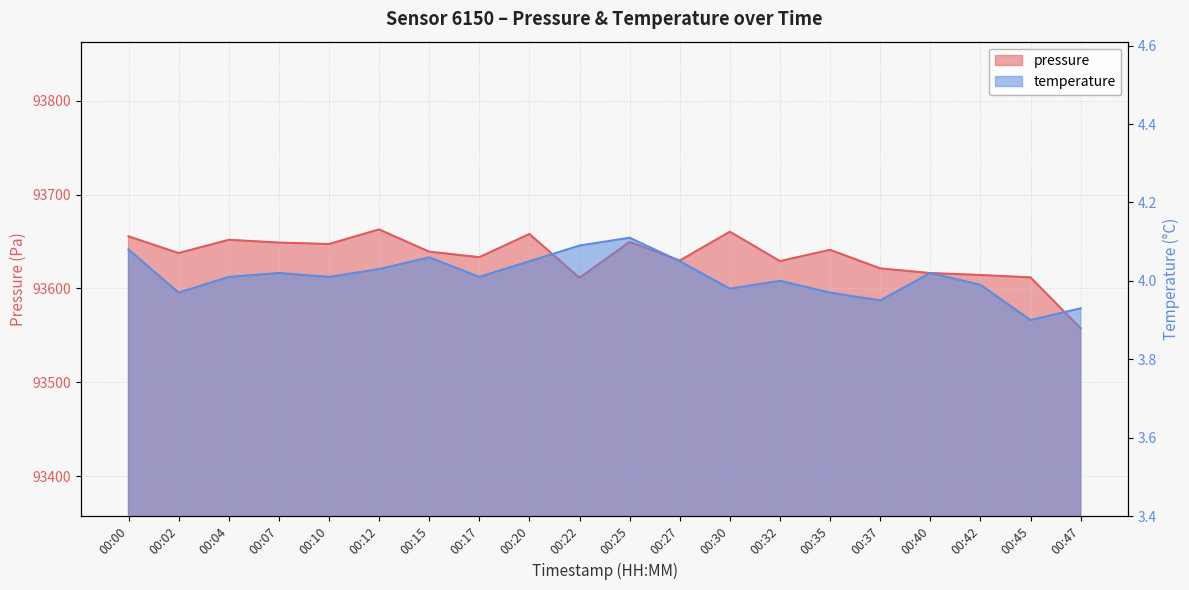

Reading left to right, list all the values displayed in this chart.

pressure: 00:00=93655.6	00:02=93637.7	00:04=93651.8	00:07=93648.9	00:10=93647.3	00:12=93662.9	00:15=93639.2	00:17=93633.3	00:20=93658.1	00:22=93611.4	00:25=93649.6	00:27=93629.8	00:30=93660.4	00:32=93629.2	00:35=93641.2	00:37=93621.4	00:40=93616.4	00:42=93614.4	00:45=93611.8	00:47=93557.5
temperature: 00:00=4.1	00:02=4.0	00:04=4.0	00:07=4.0	00:10=4.0	00:12=4.0	00:15=4.1	00:17=4.0	00:20=4.0	00:22=4.1	00:25=4.1	00:27=4.0	00:30=4.0	00:32=4.0	00:35=4.0	00:37=4.0	00:40=4.0	00:42=4.0	00:45=3.9	00:47=3.9